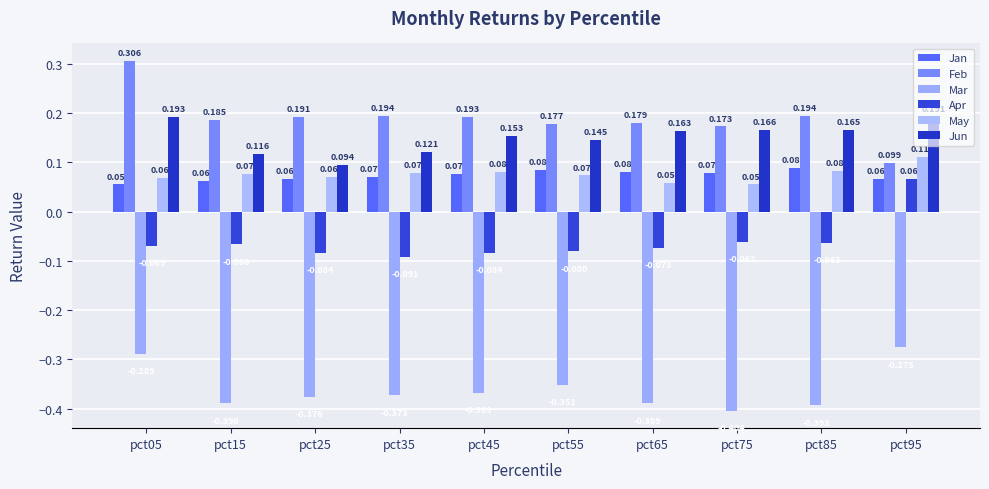

What is the sum of all Mar values?

-3.6